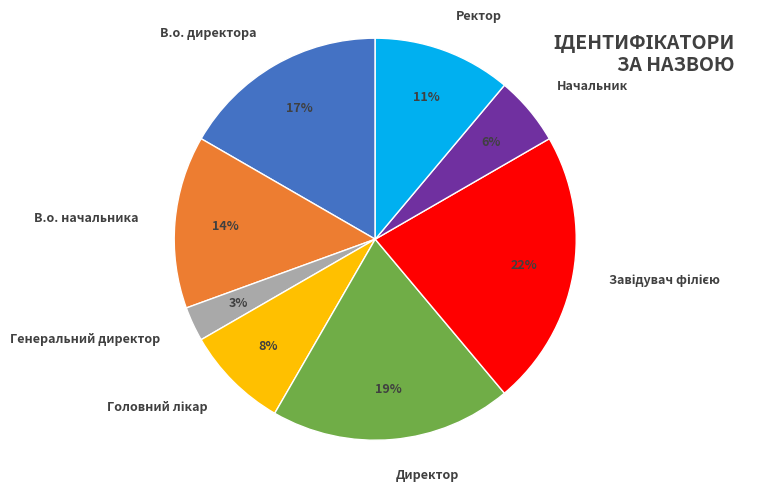

What is the smallest slice in the pie chart?

Генеральний директор